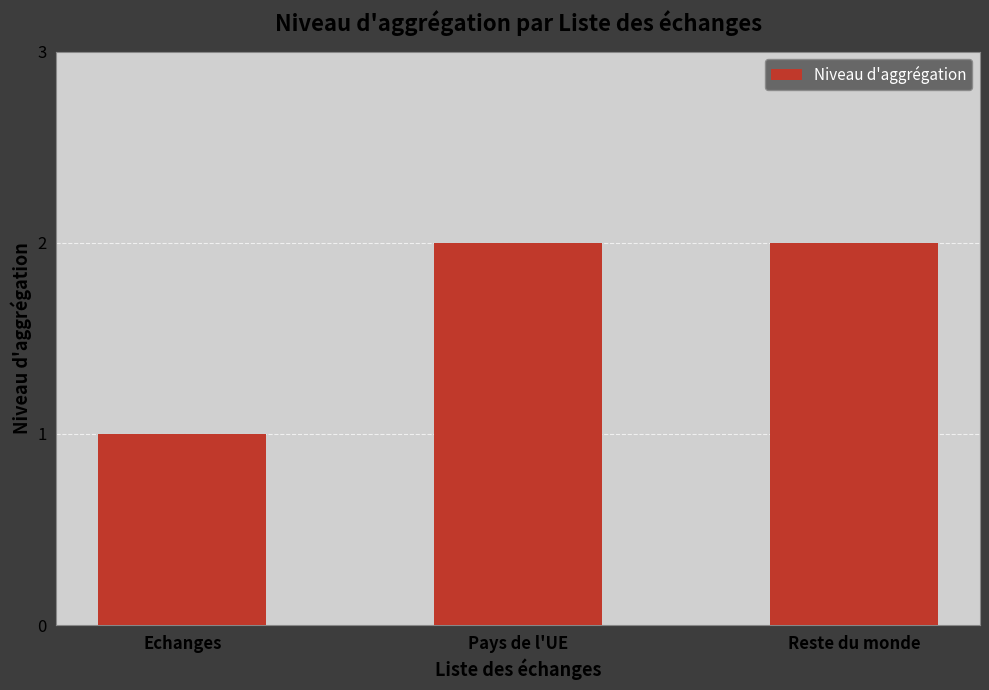

What position from the left is Reste du monde?

3